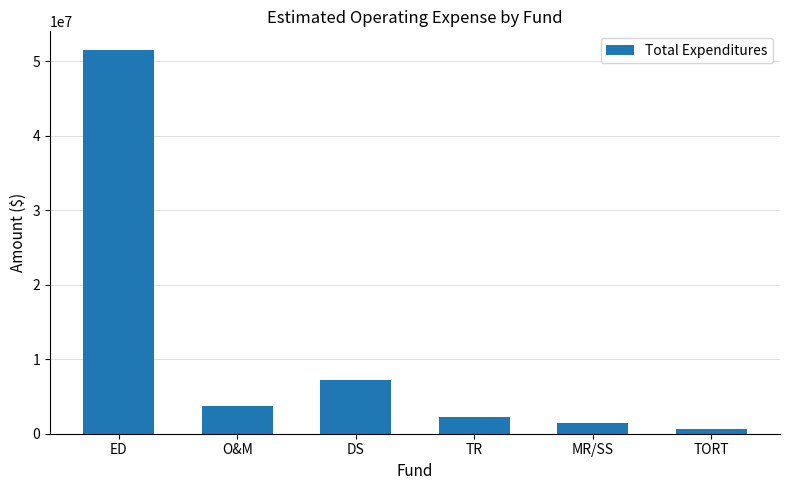

Rank the categories by value from highest to lowest.

ED, DS, O&M, TR, MR/SS, TORT